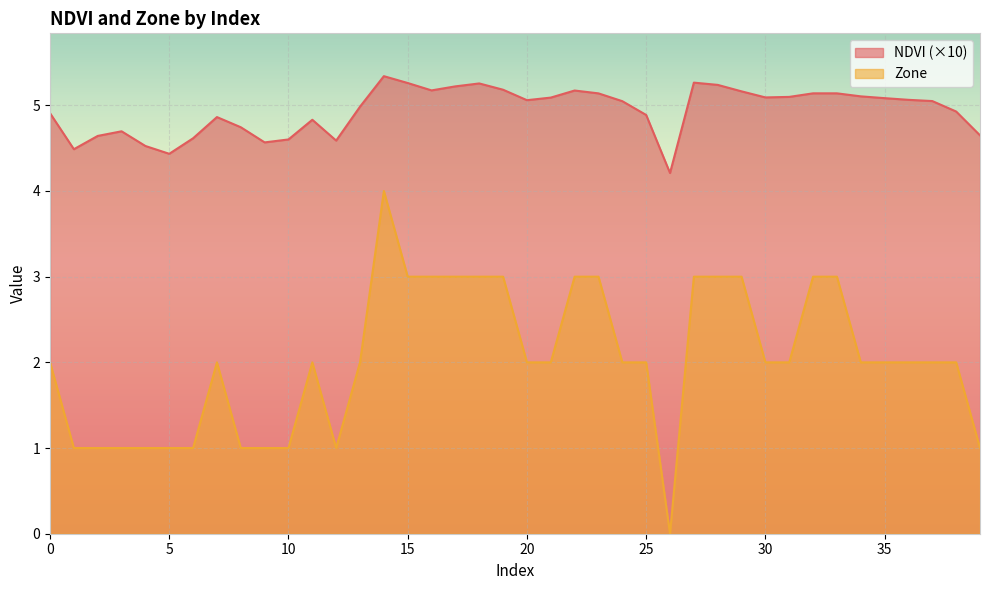

What is the maximum value for Zone?

4.0